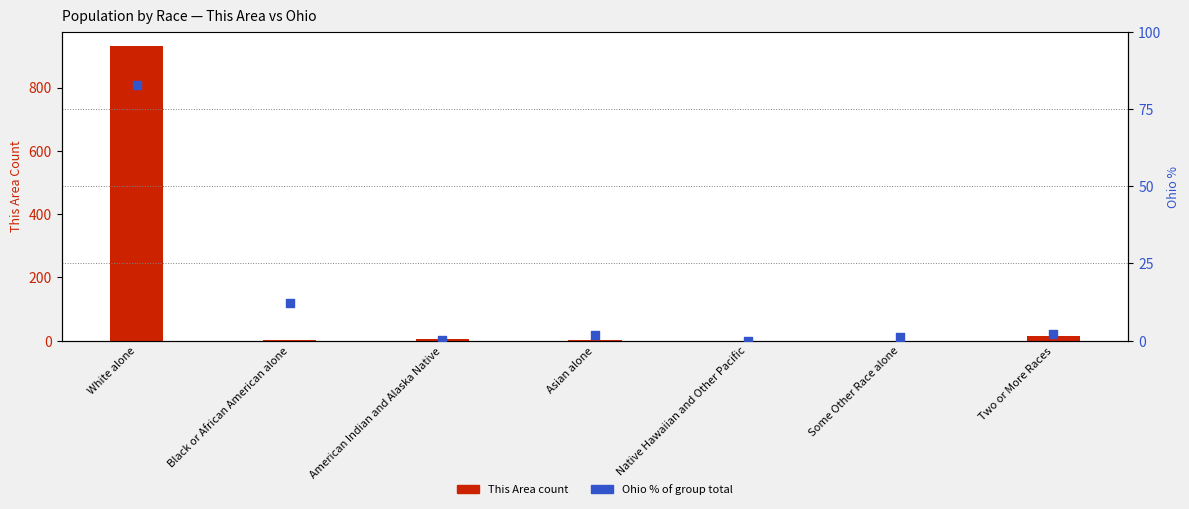

Is the value of This Area (count) at Some Other Race alone greater than the value of Ohio % within group at Some Other Race alone?

No